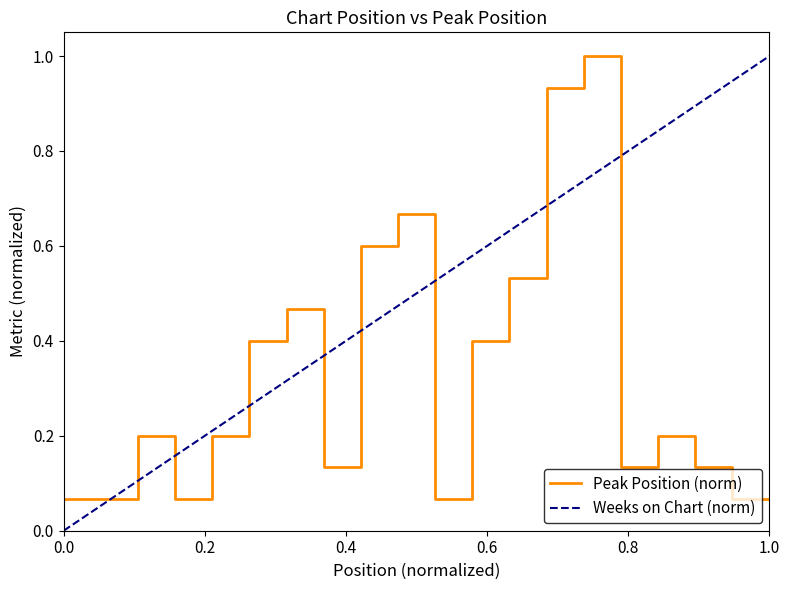

Is it true that the value at 18 is 0.1?

True